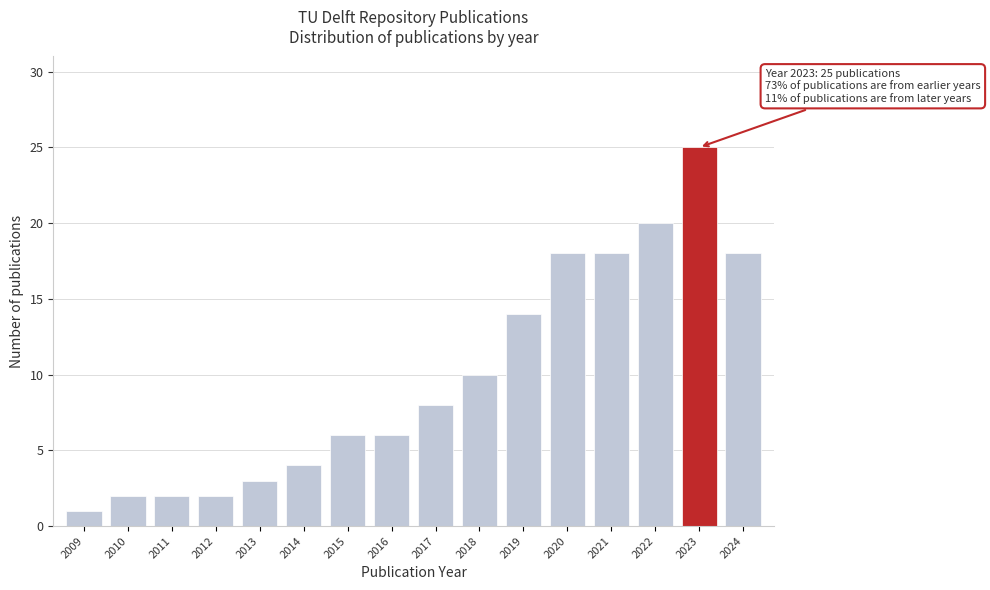

Reading left to right, extract all data points from this chart.

1	2	2	2	3	4	6	6	8	10	14	18	18	20	25	18